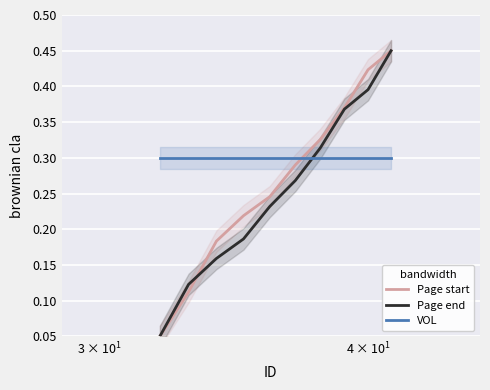

At how many categories does at least one series exceed 0?

10